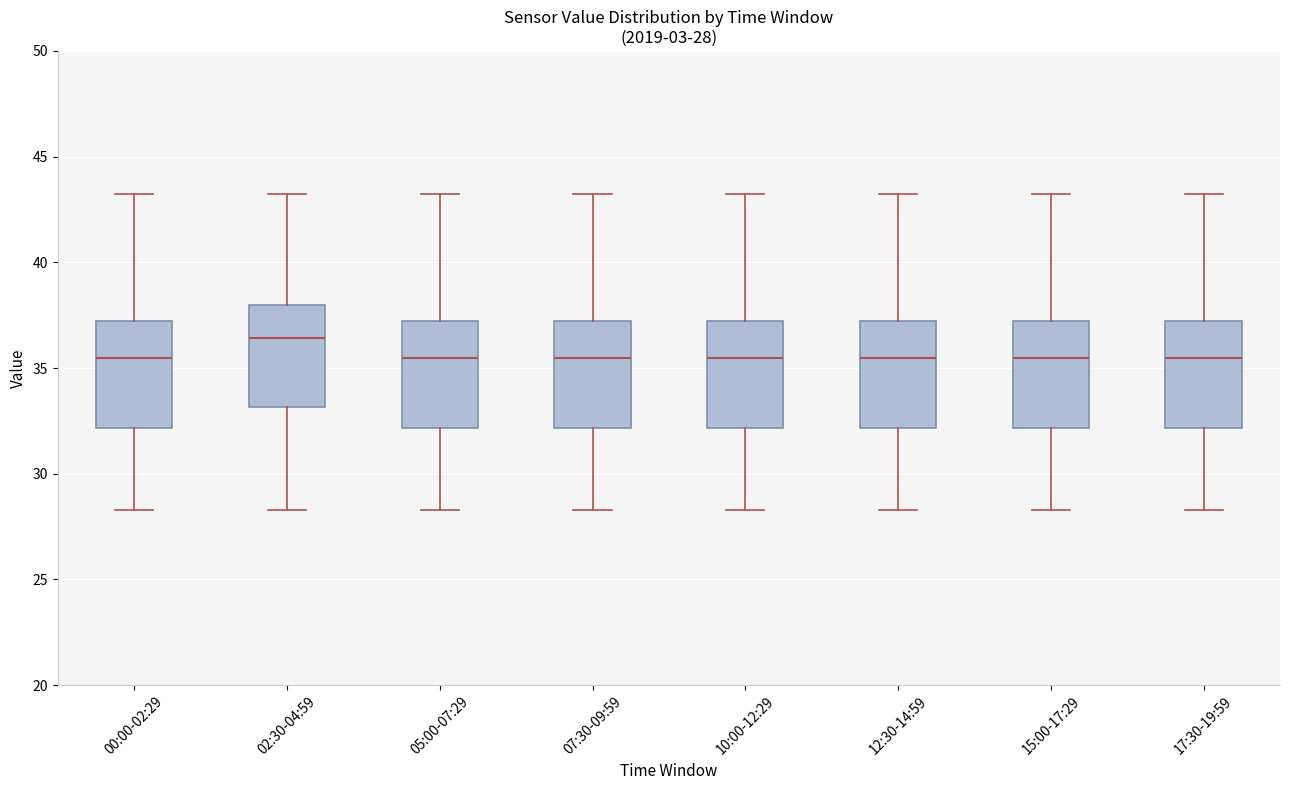

Which box has the highest median line?

02:30-04:59